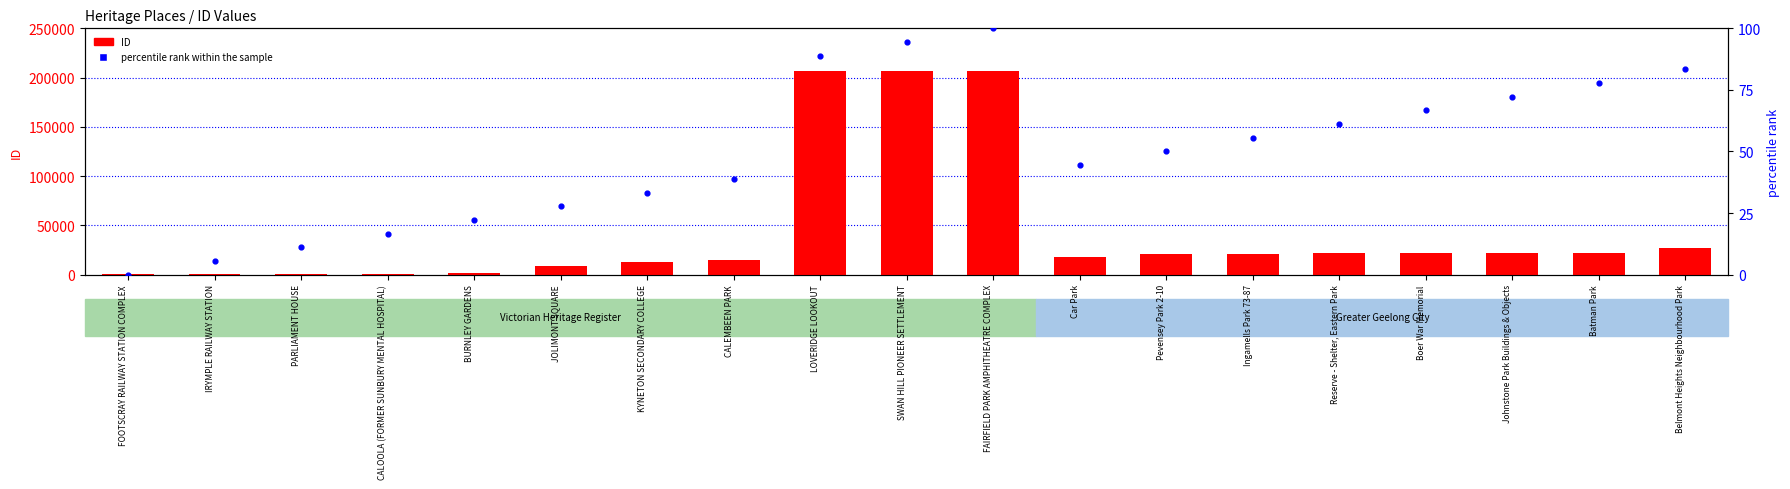

Which series contains the highest Y value?

ID